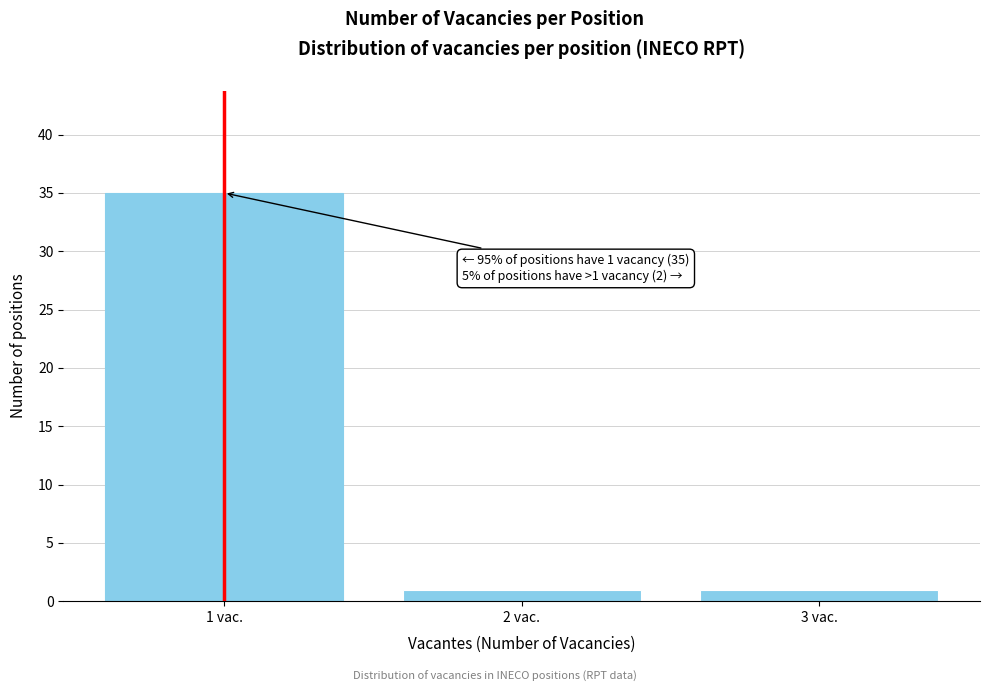

Reading right to left, list all the values displayed in this chart.

1	1	35